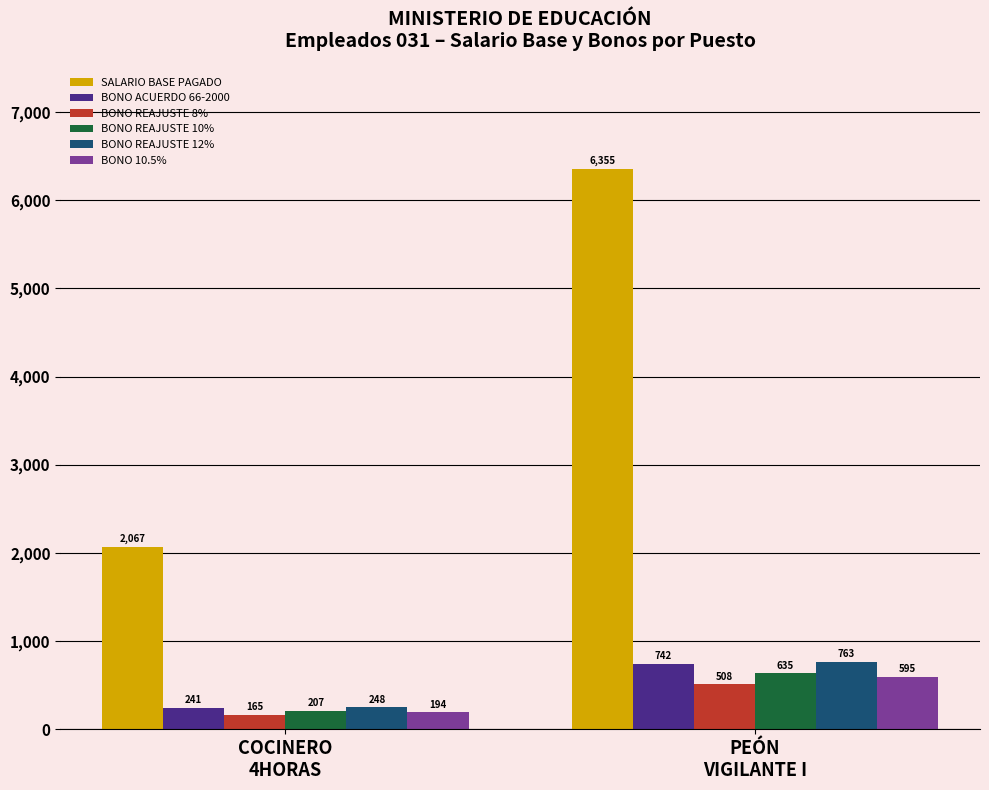

Is it true that BONO 10.5% equals 595.4 at PEÓN
VIGILANTE I?

True